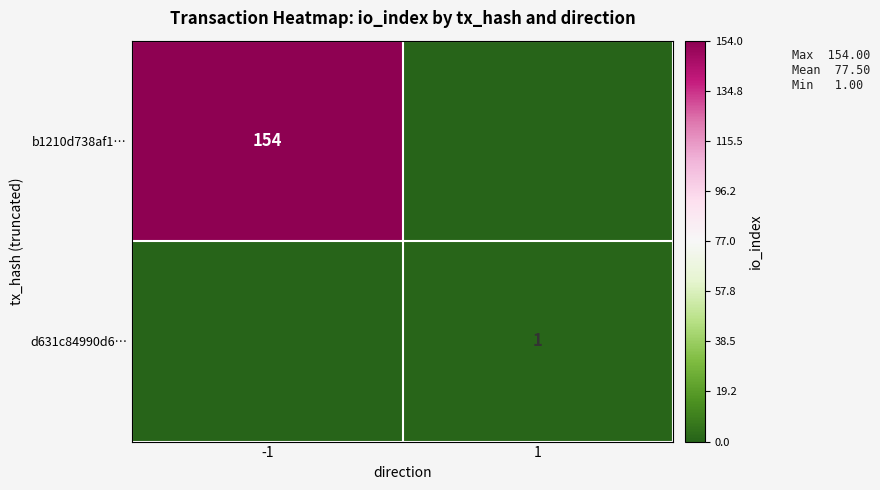

Is it true that d631c84990d6… equals 1 at 1?

True